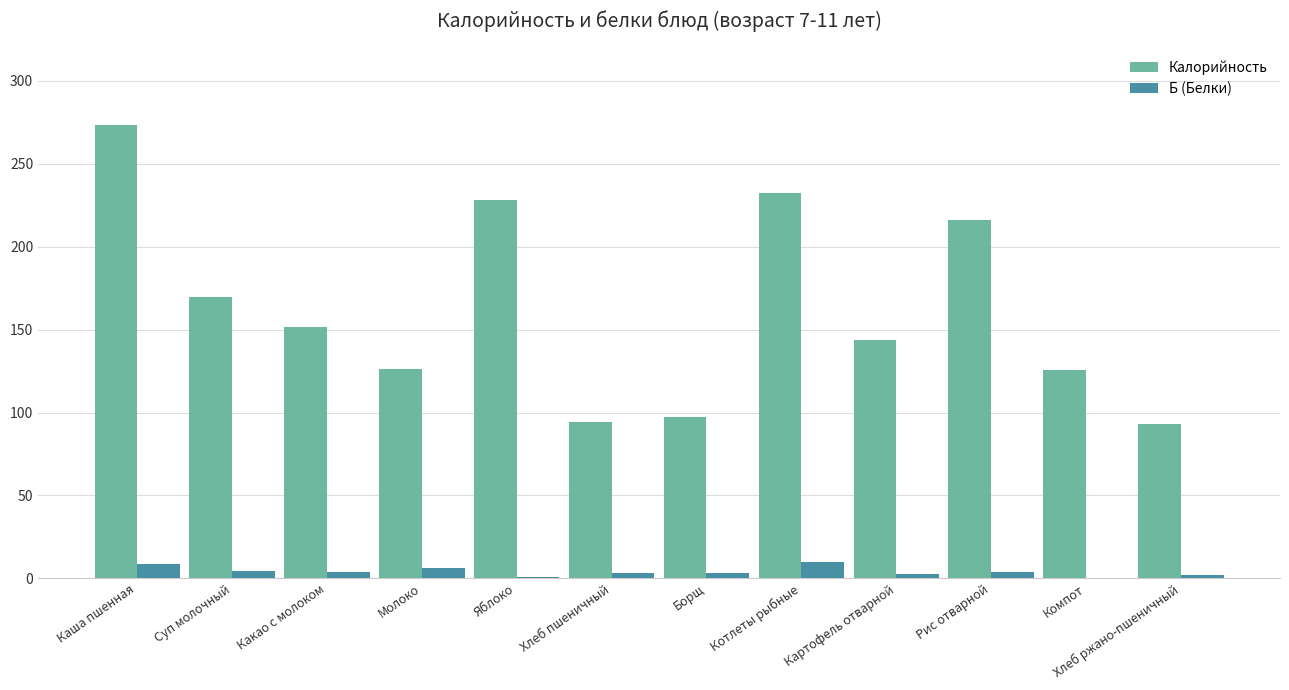

Which label corresponds to the largest value in the chart?

Каша пшенная